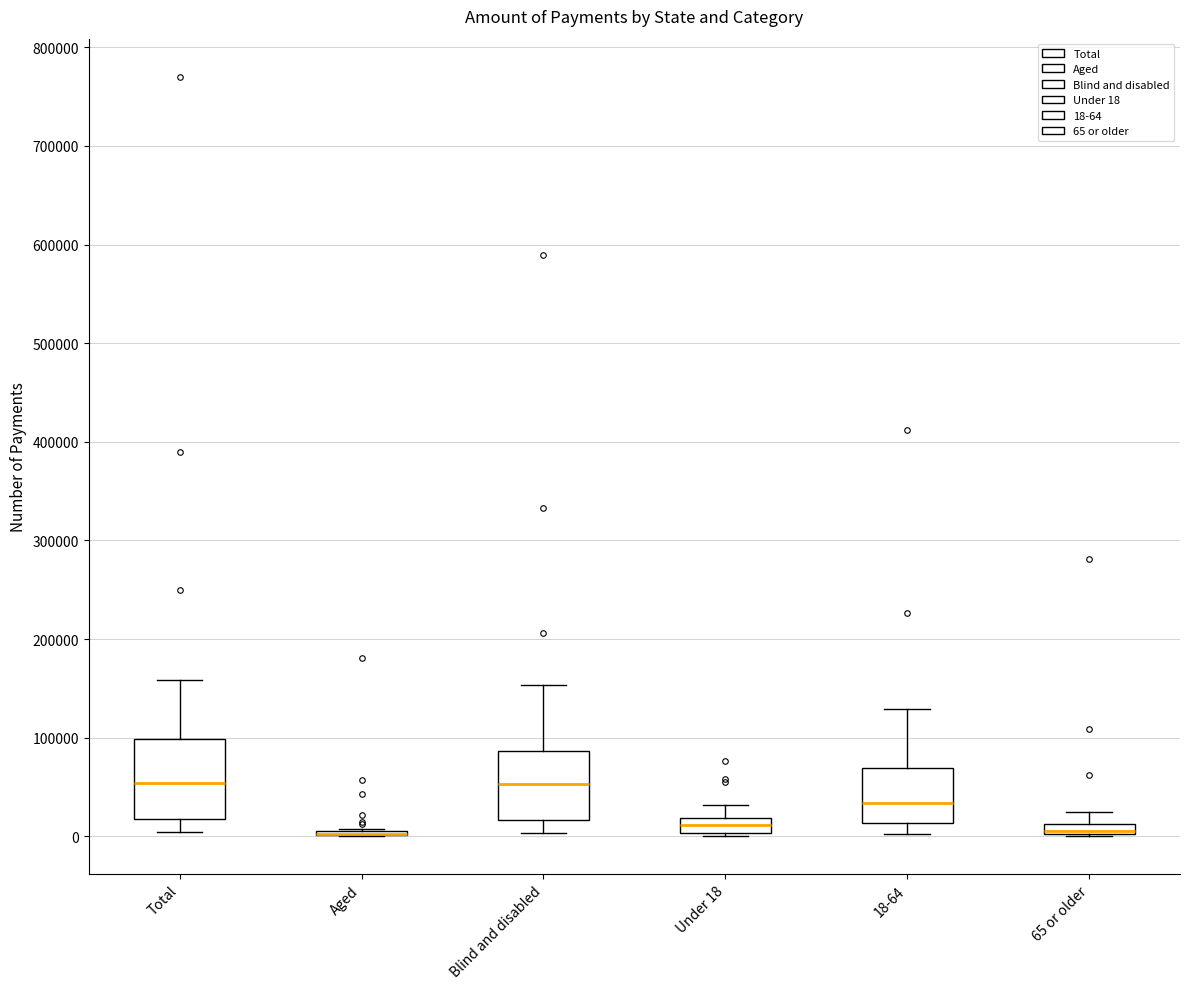

Which box is the tallest, from its lower edge to its upper edge?

Total